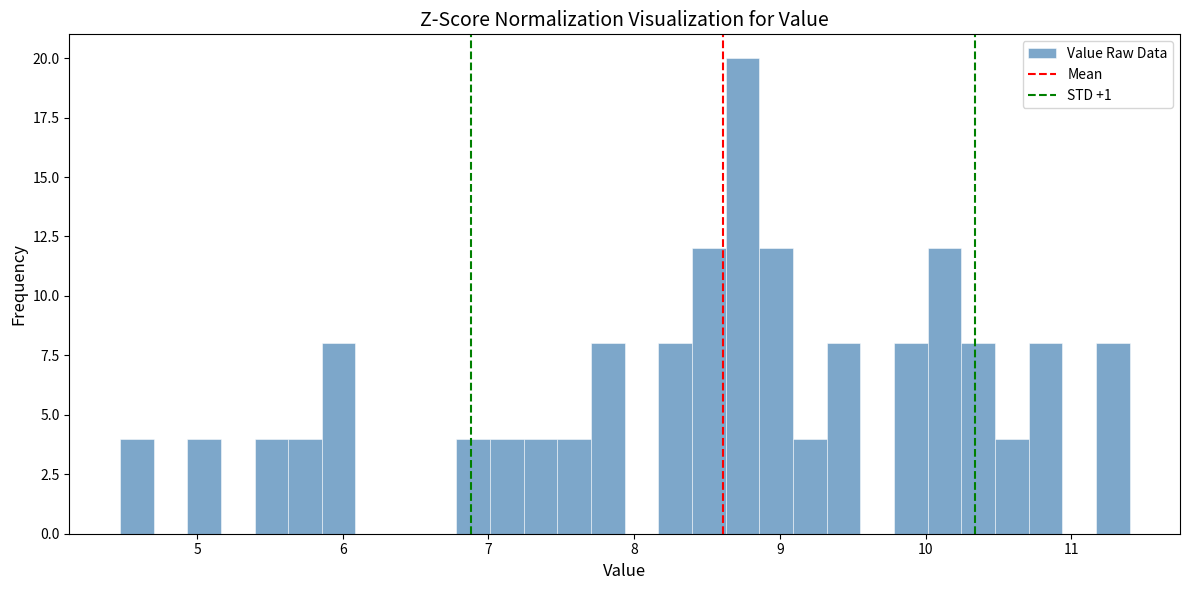

Around what value on the x-axis is the tallest bar? Give the approximate position of its centre, as read against the axis.

8.7